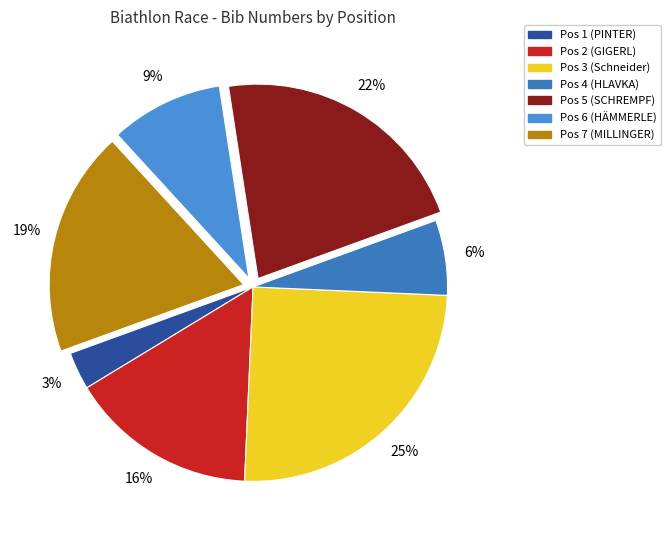

Count the number of slices in the pie.

7